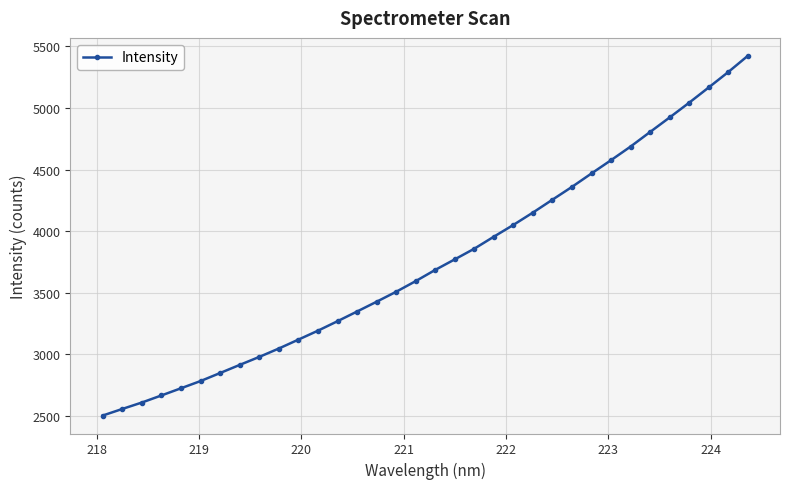

How many lines are shown in the chart?

1